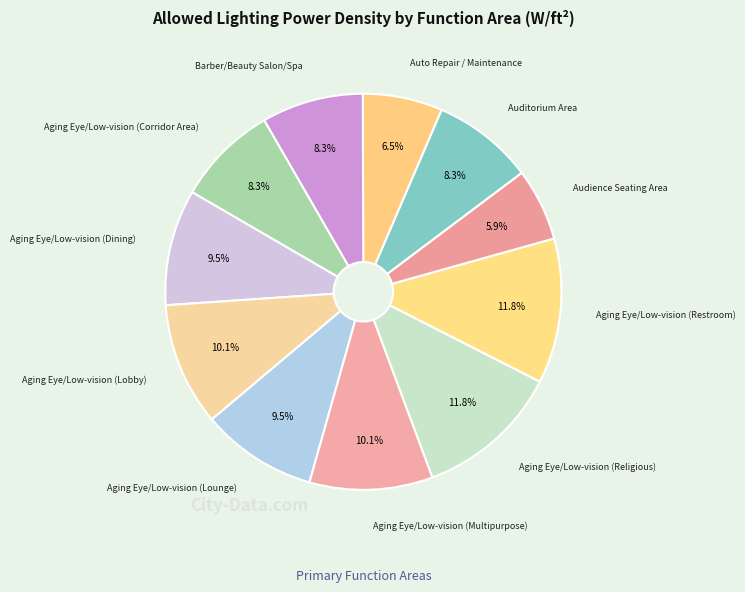

Count the number of slices in the pie.

11